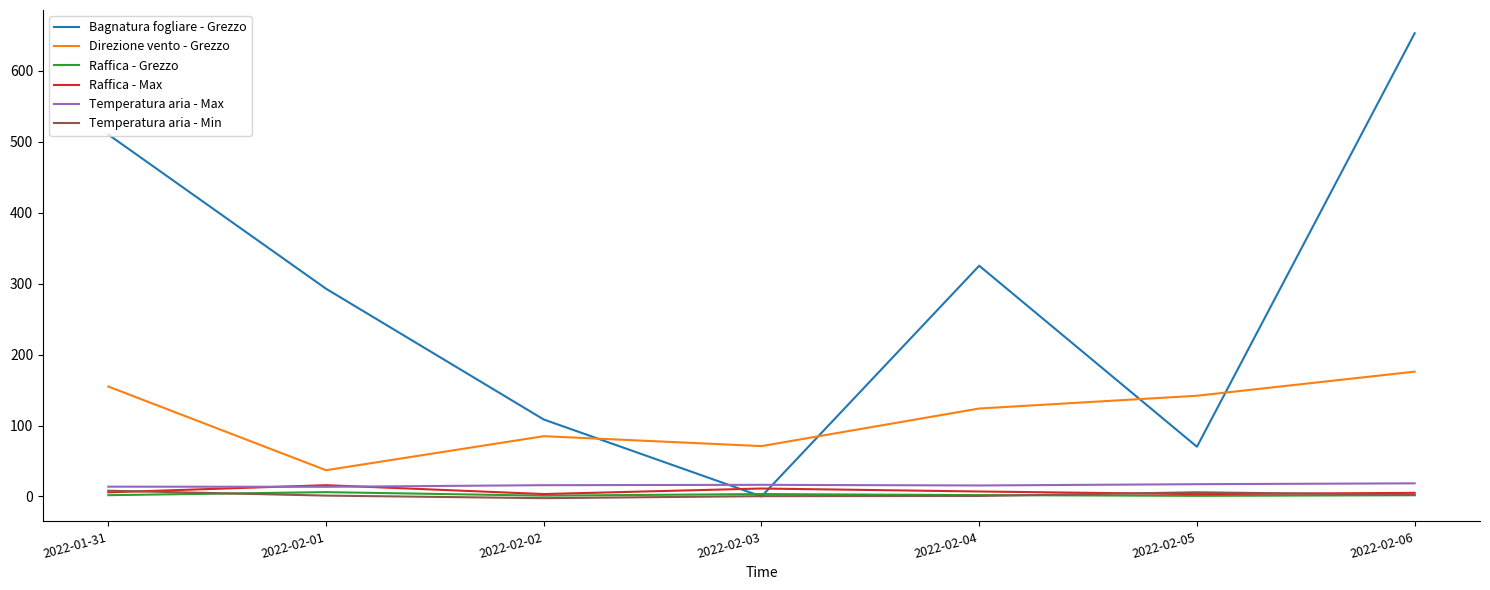

True or false: Raffica - Grezzo has more than 0 interior local peaks.

True